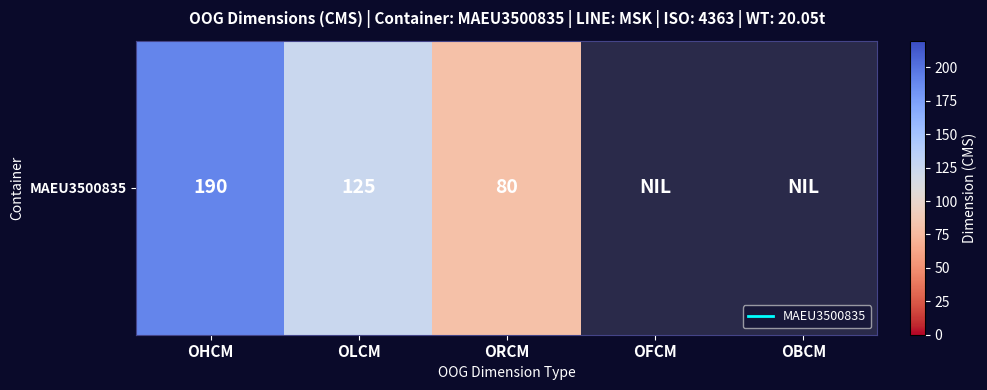

What is the maximum value shown in the chart?

190.0